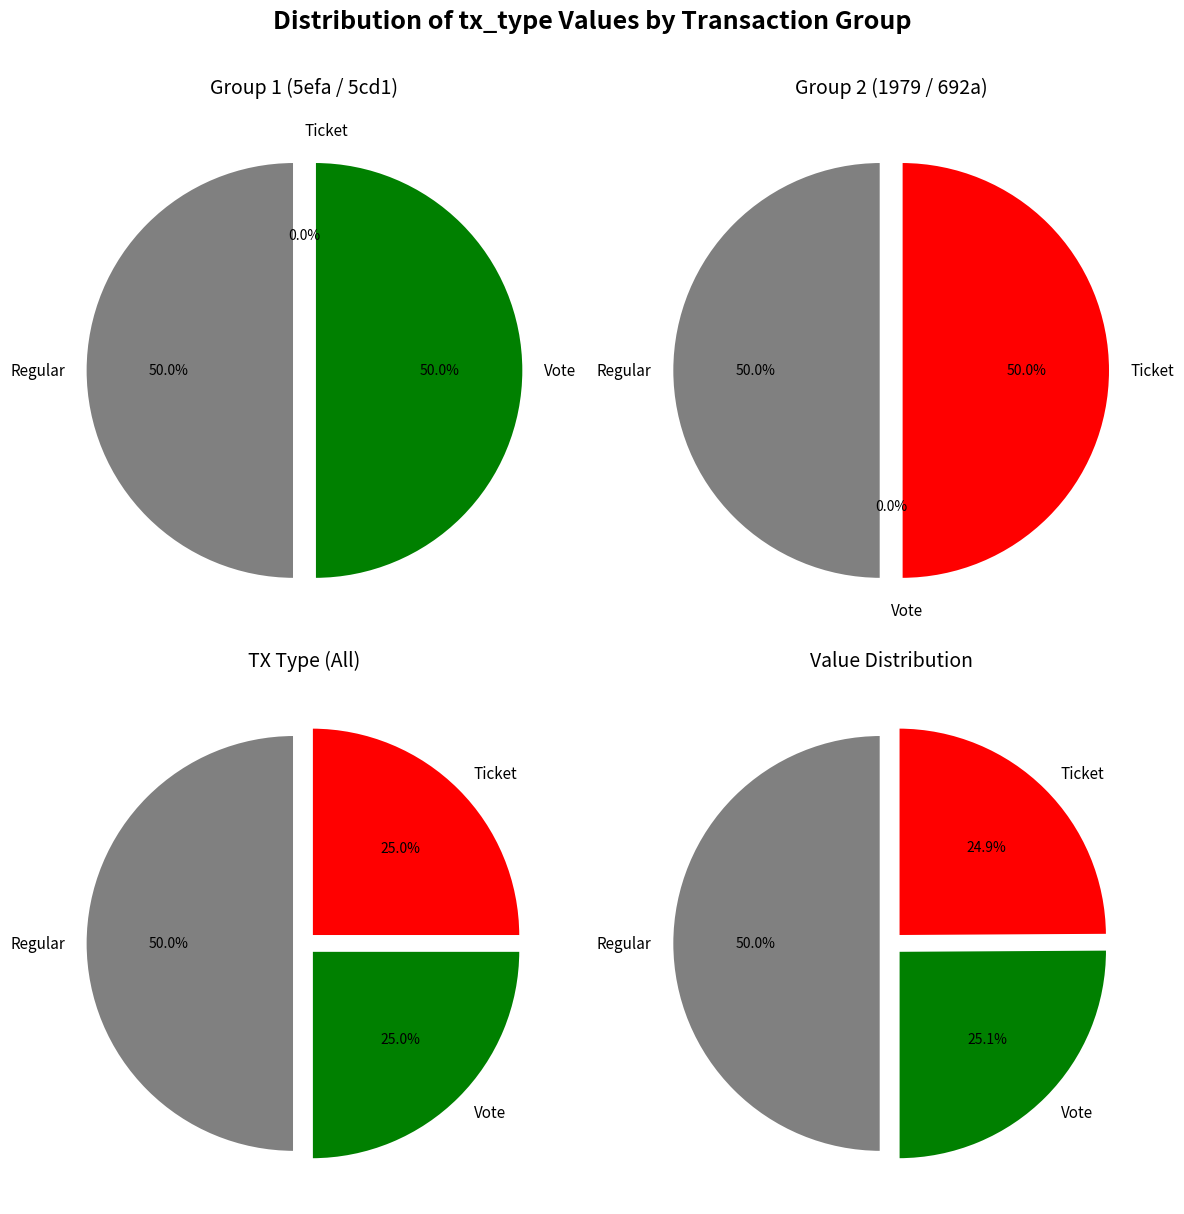

How many segments does this pie chart have?

2